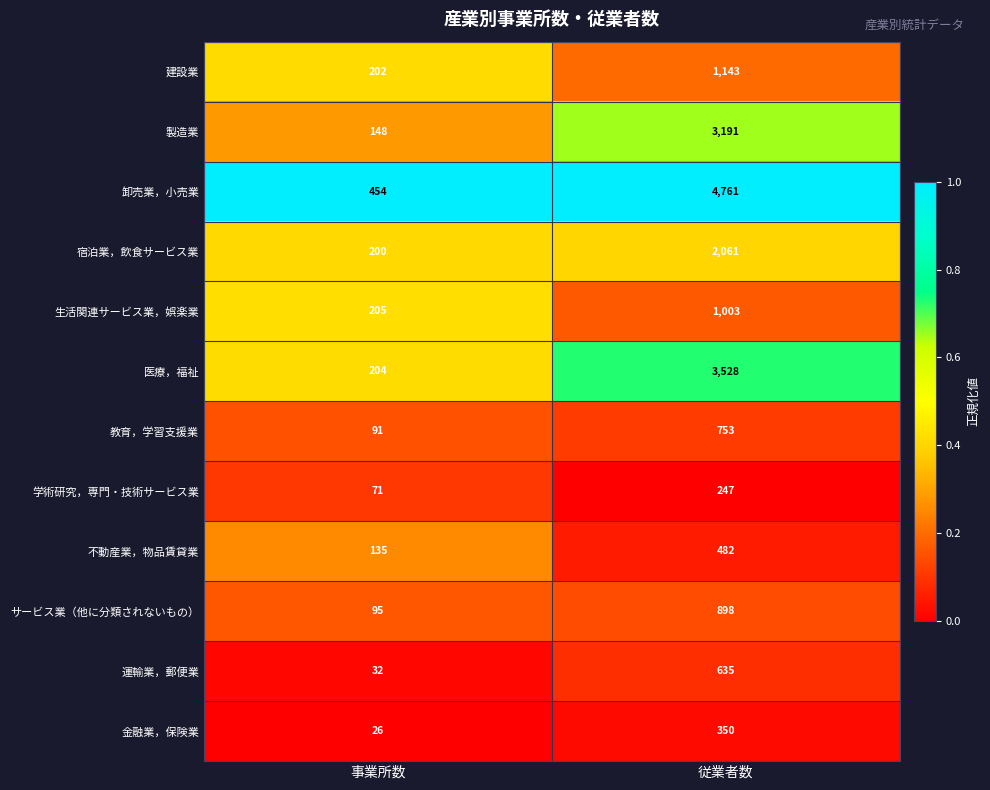

What is the greatest value displayed?

4761